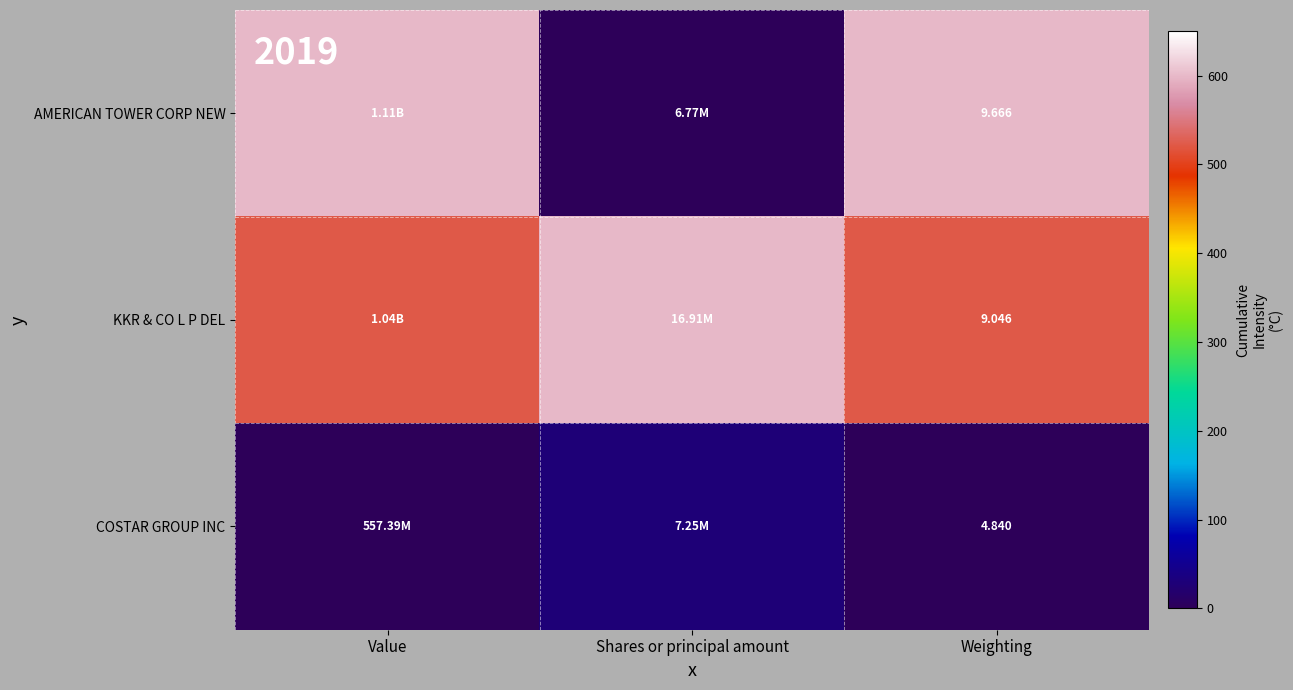

How many data points does each series have?

3